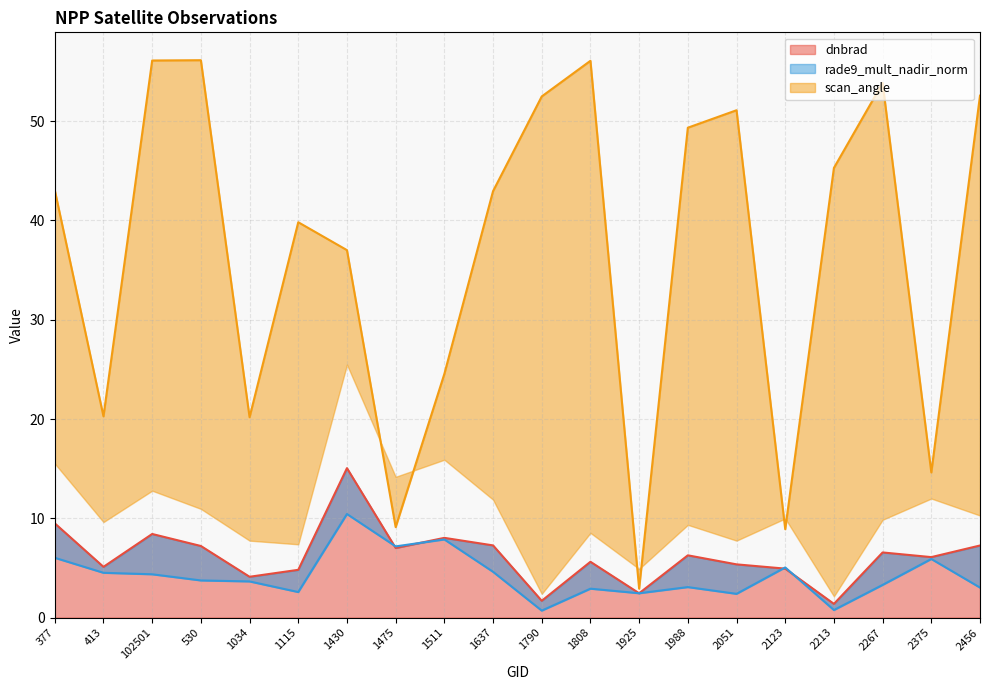

Between 1637 and 413, which is larger?

1637